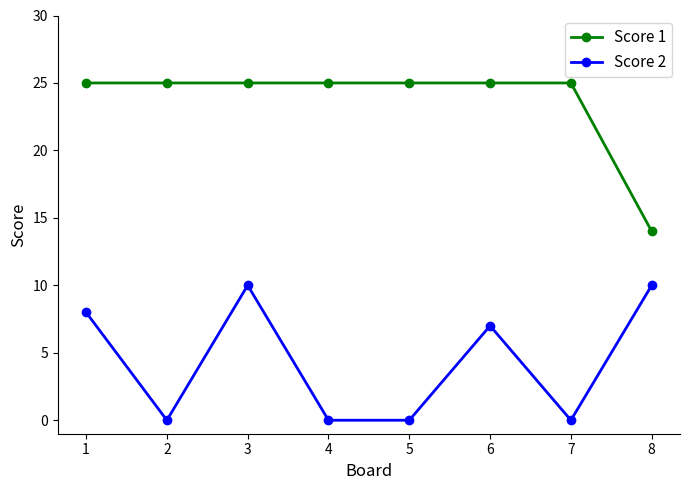

What is the total value across all series at 2?

25